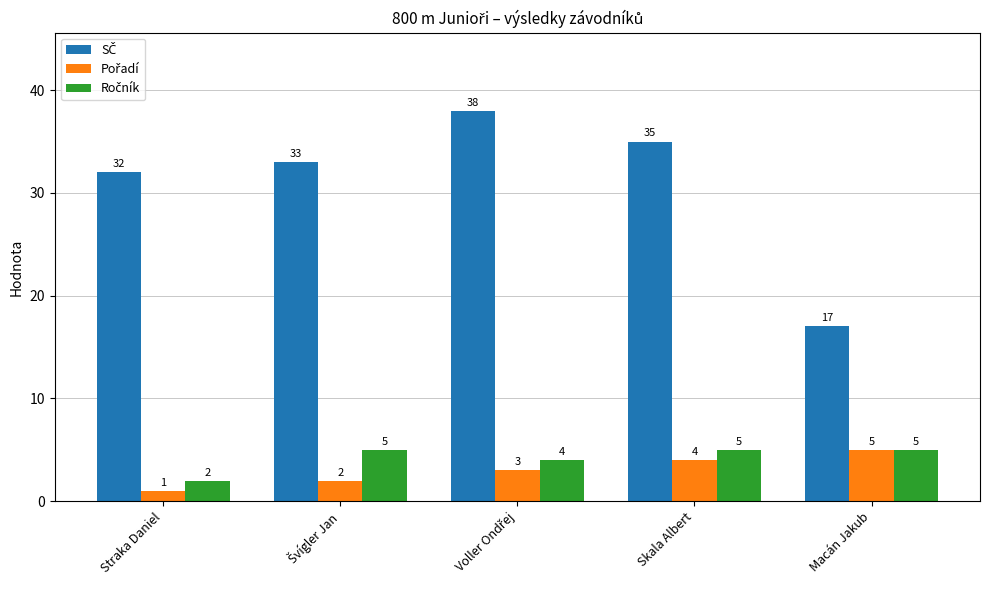

What is the total value across all series at Straka Daniel?

35